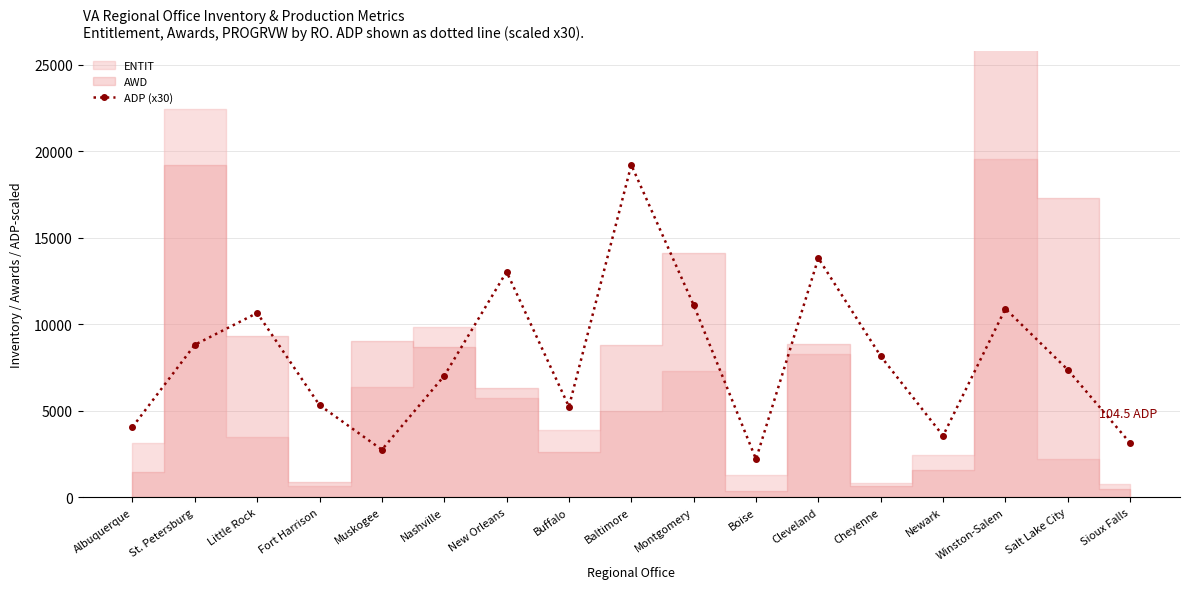

What is the value of the 1st point from the left?

4057.9